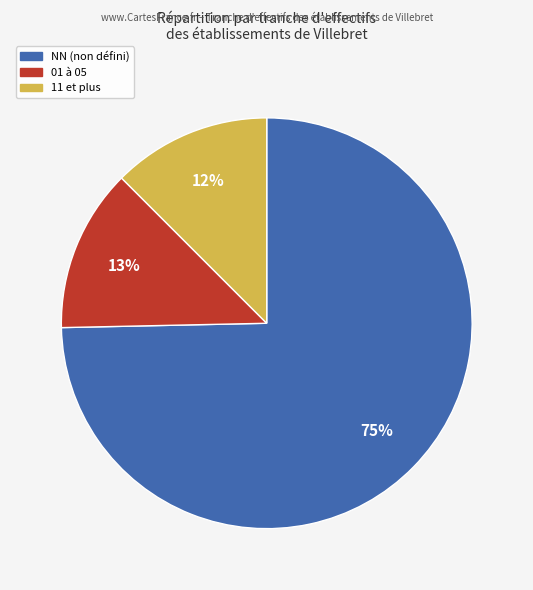

What is the largest slice in the pie chart?

NN (non défini)